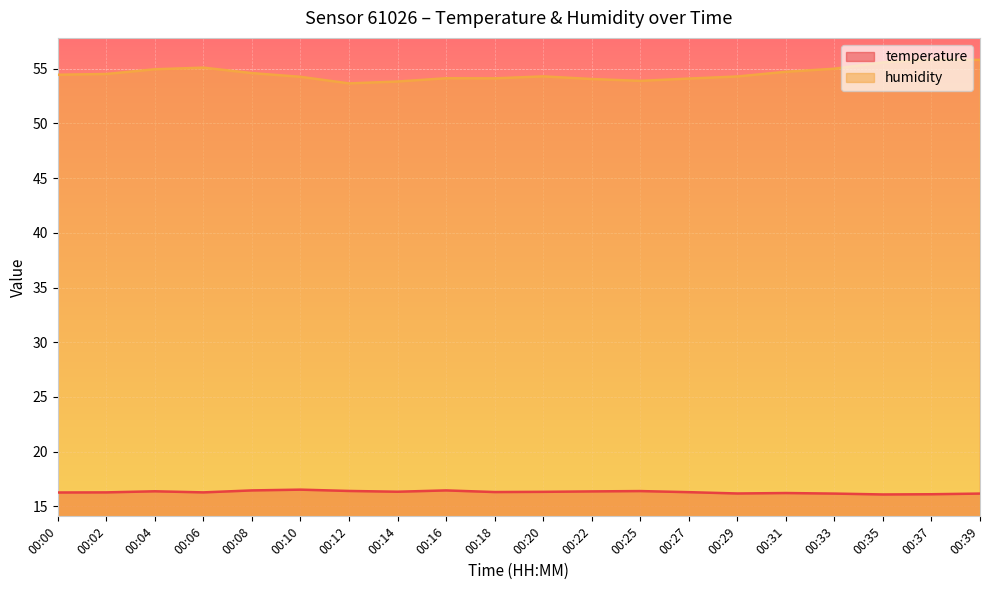

Reading left to right, transcribe all the data shown in this chart.

temperature: 16.3	16.3	16.4	16.3	16.5	16.5	16.4	16.3	16.5	16.3	16.3	16.4	16.4	16.3	16.2	16.2	16.2	16.1	16.1	16.2
humidity: 54.5	54.5	55.0	55.1	54.6	54.3	53.7	53.8	54.1	54.1	54.3	54.1	53.9	54.1	54.3	54.7	55.0	55.6	55.8	55.8